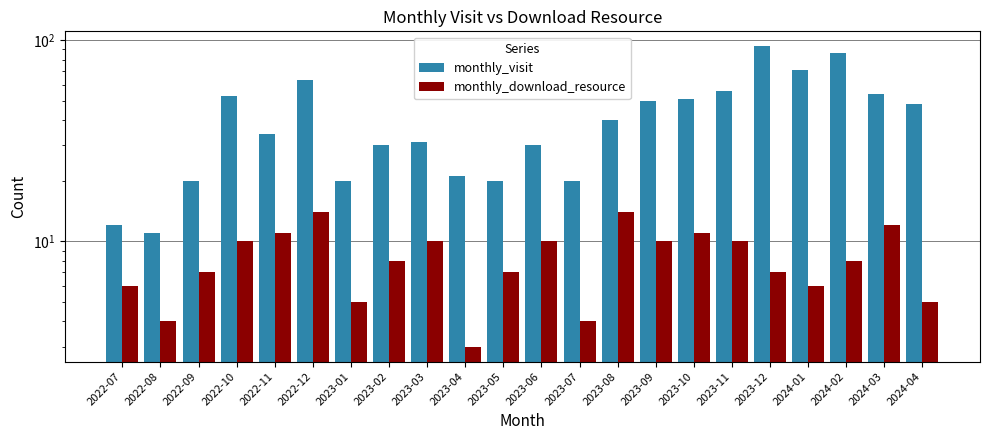

Is it true that monthly_visit equals 68 at 2023-08?

False